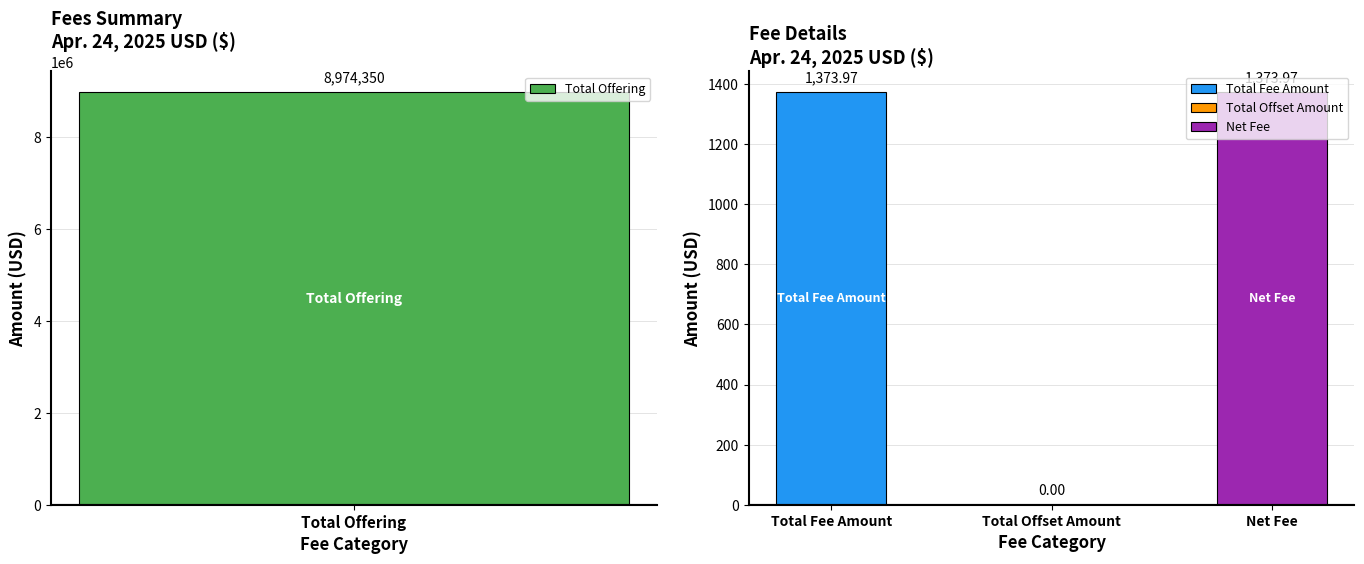

Which has a higher value, Total Offset Amount or Total Offering?

Total Offering